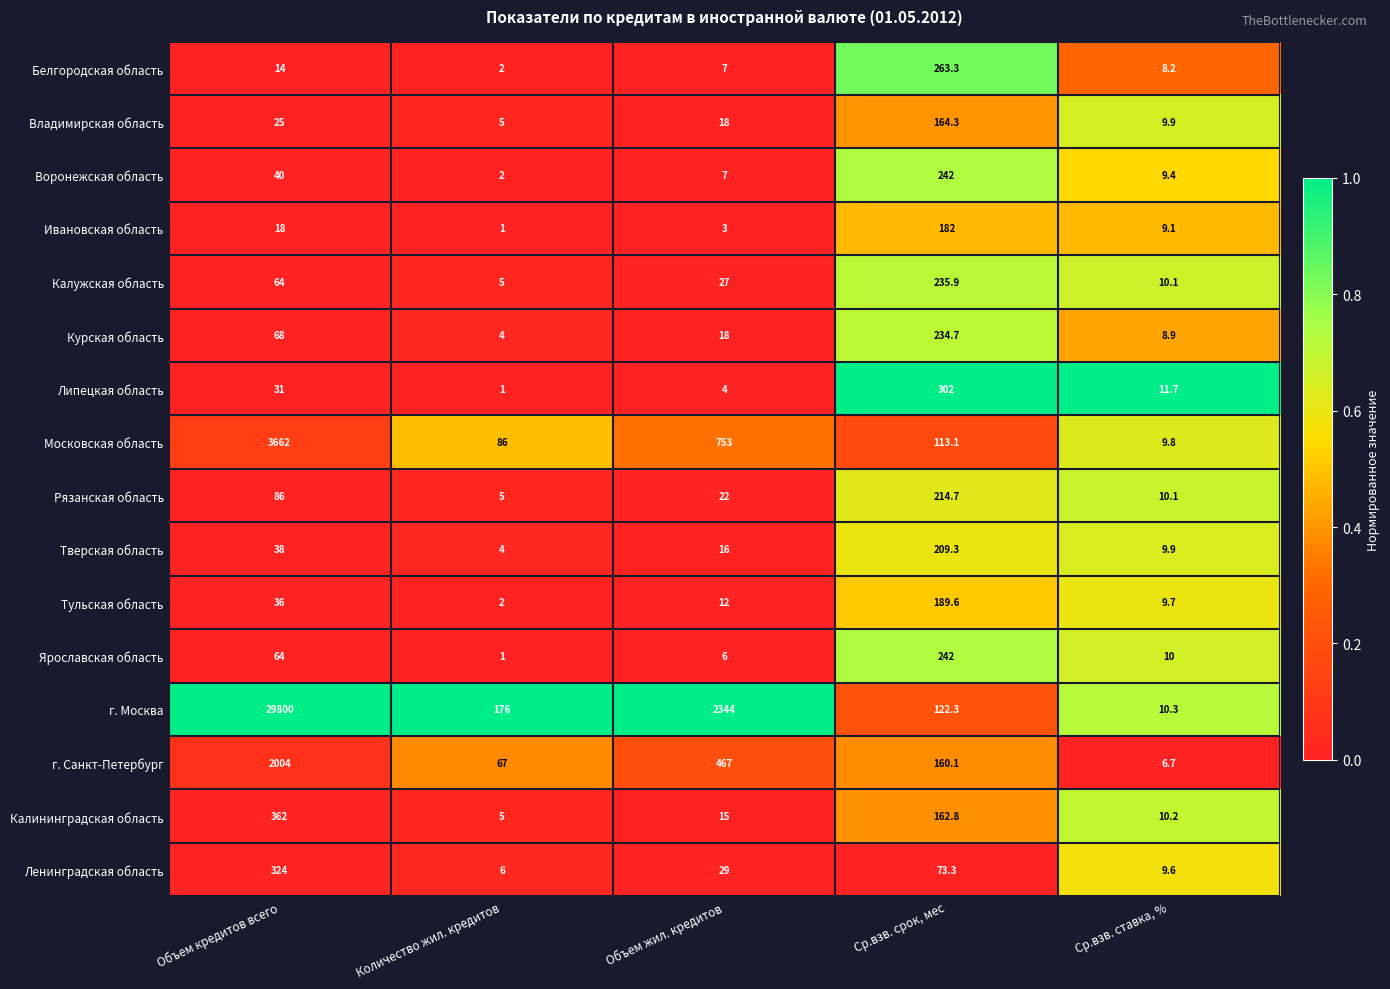

What is the sum of the Калужская область values at Количество жил. кредитов and Объем кредитов всего?

69.0